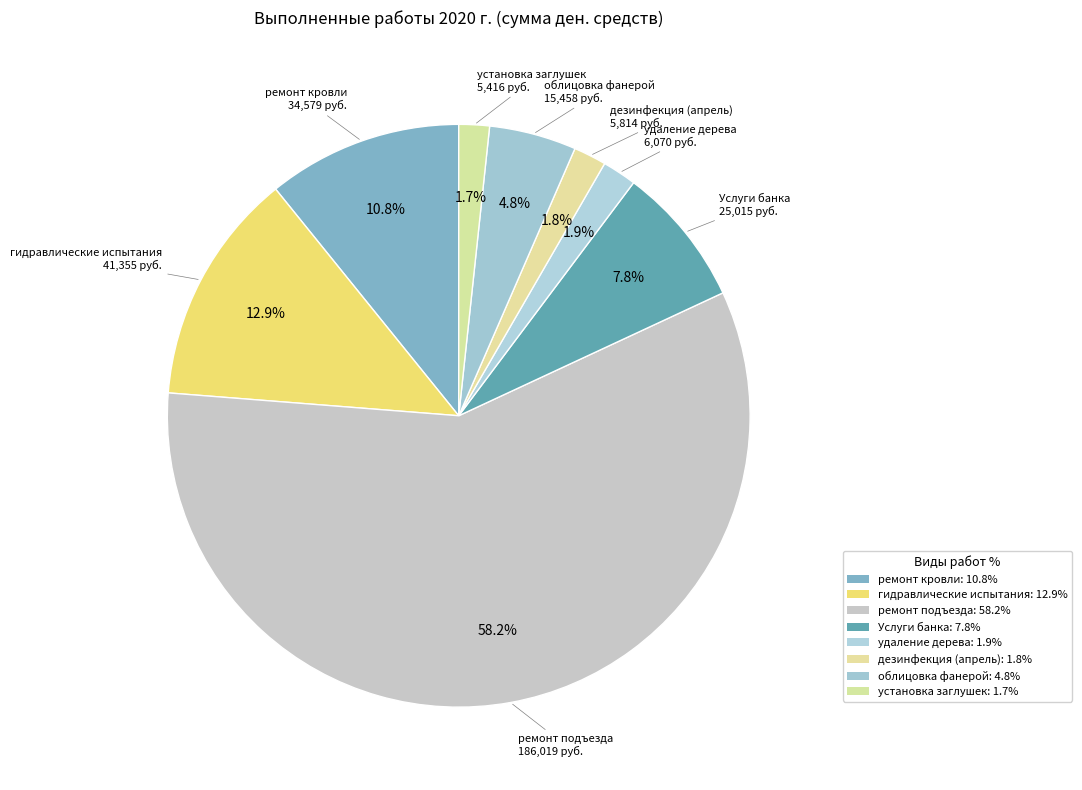

What is the ratio of the value at ремонт подъезда to the value at установка заглушек?

34.3